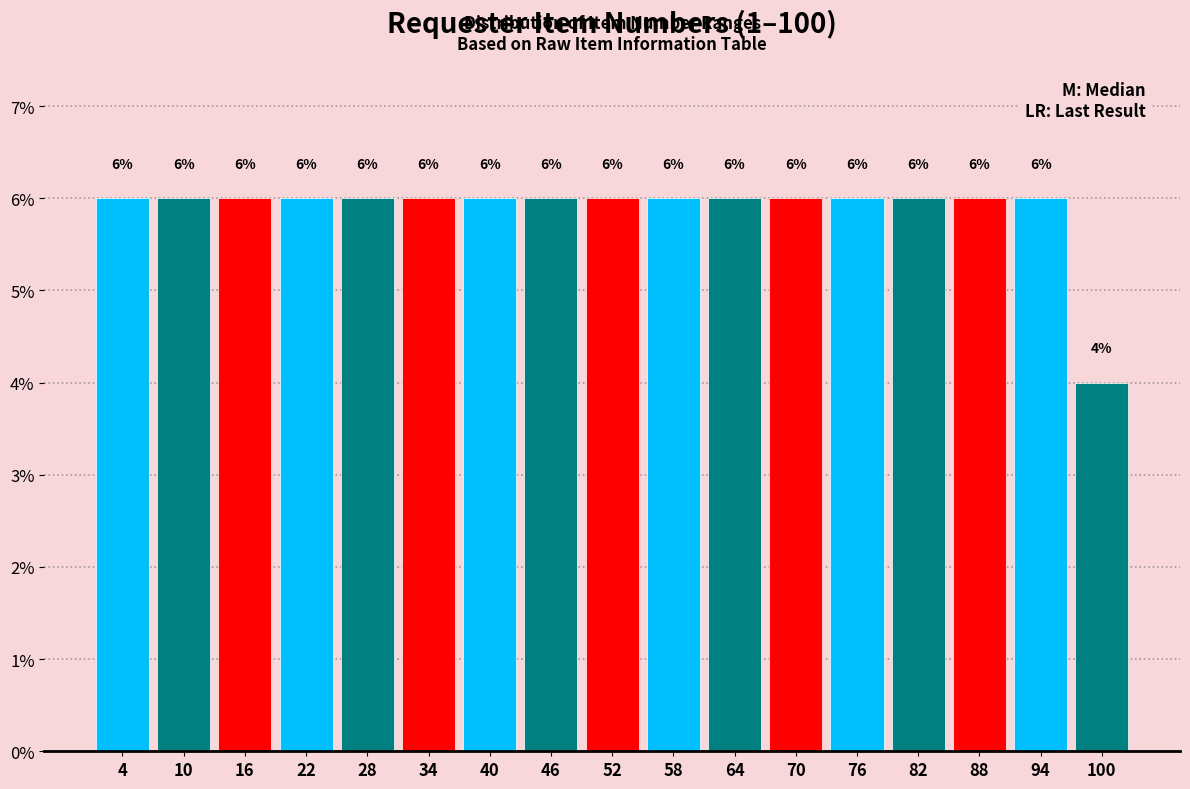

Reading left to right, list every bar in this chart as the range it spans on the x-axis followed by its height.

1 to 7: 6
7 to 13: 6
13 to 19: 6
19 to 25: 6
25 to 31: 6
31 to 37: 6
37 to 43: 6
43 to 49: 6
49 to 55: 6
55 to 61: 6
61 to 67: 6
67 to 73: 6
73 to 79: 6
79 to 85: 6
85 to 91: 6
91 to 97: 6
97 to 103: 4